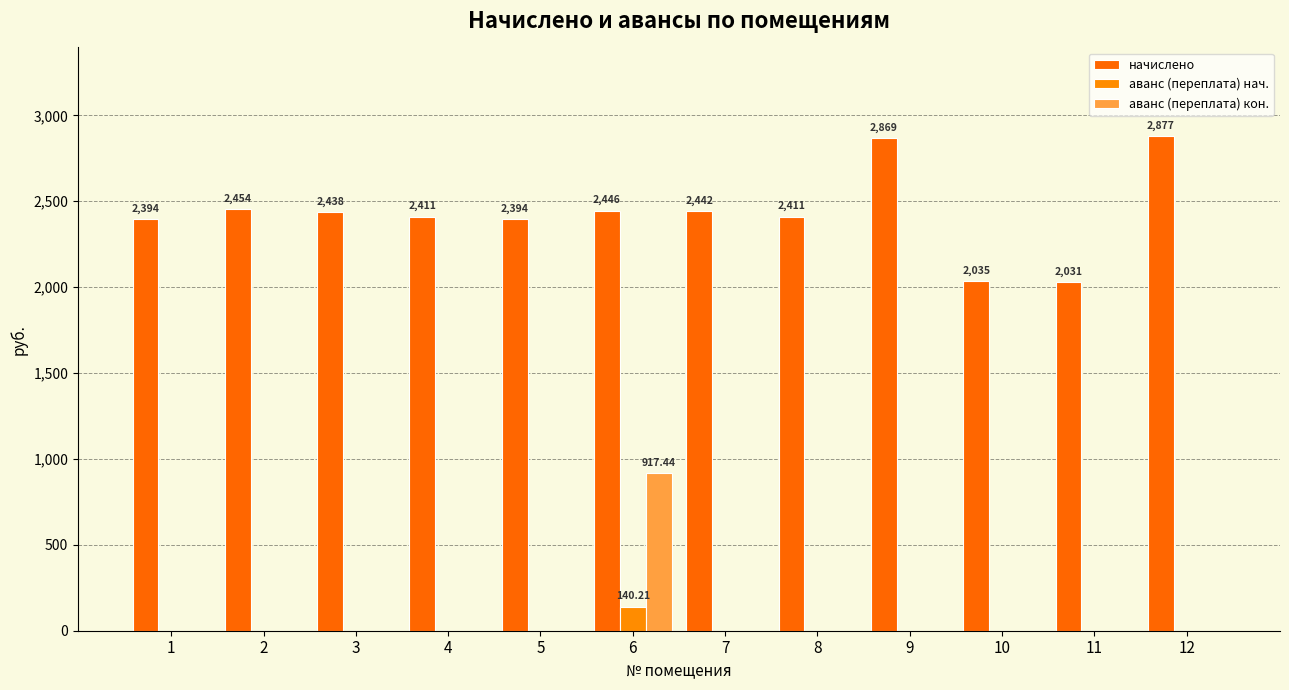

How many data points in аванс (переплата) кон. are above 0?

1